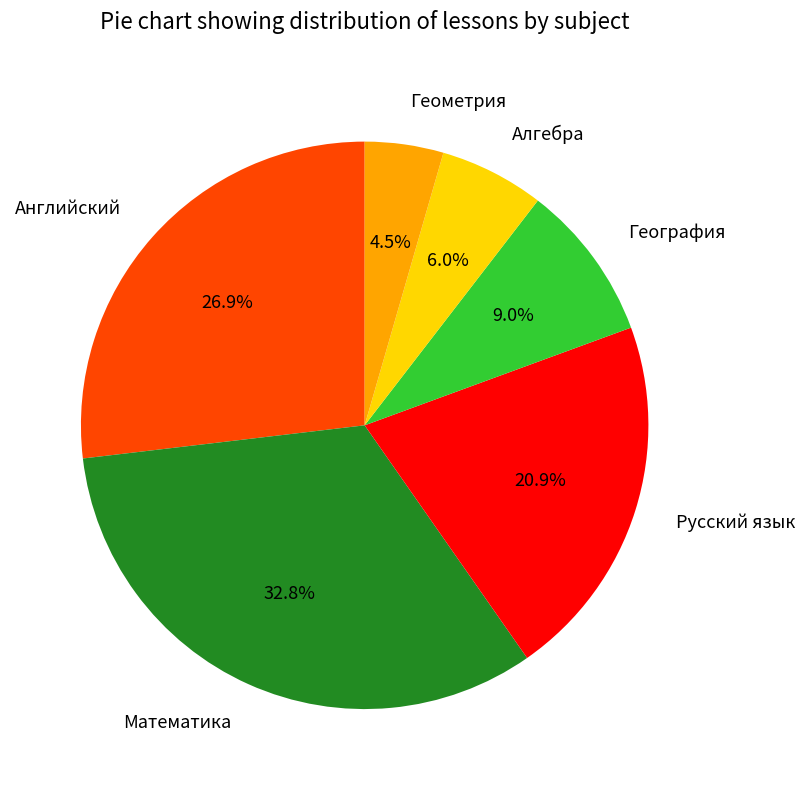

How much of the chart is everything except Математика?

67.2%